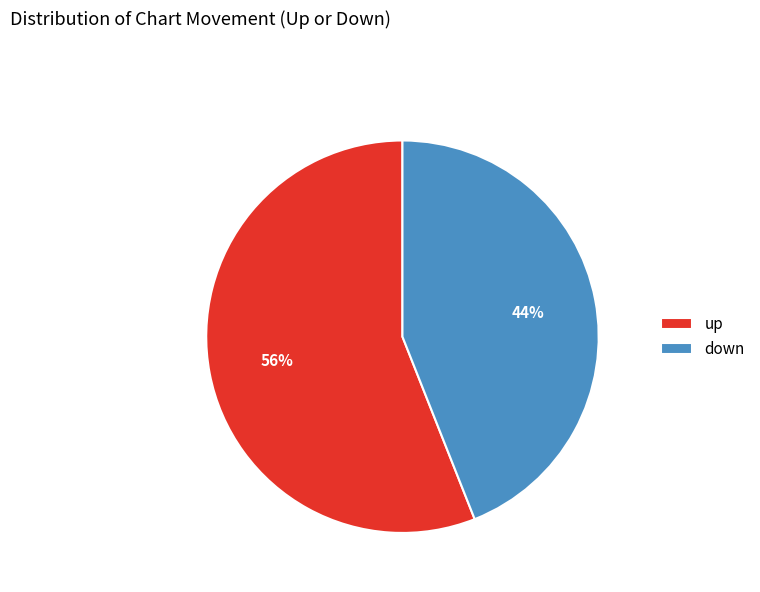

To the nearest percent, what is the combined percentage of down and up?

100%